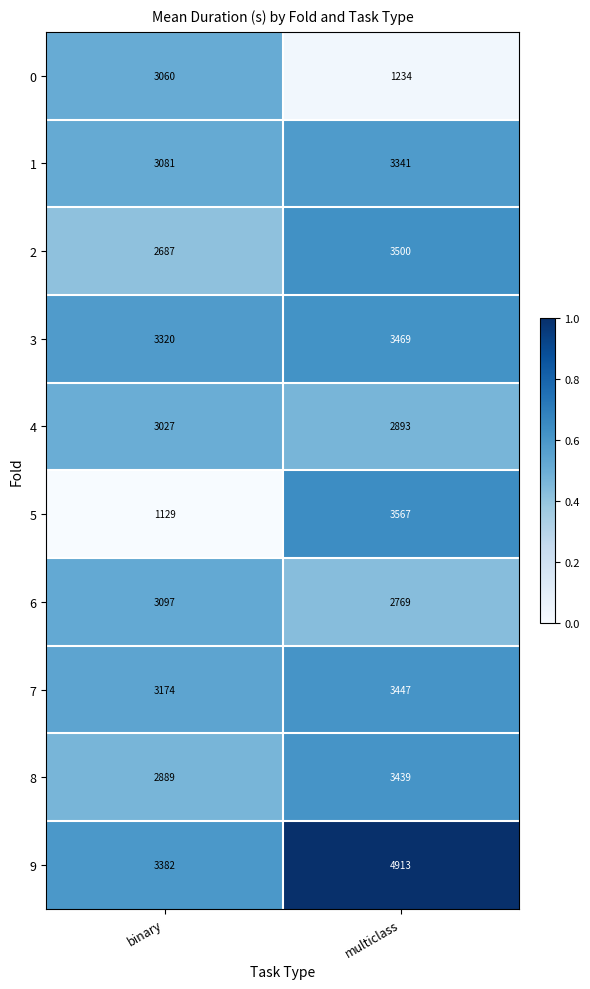

What is the difference between the maximum and minimum values in the 6 series?

328